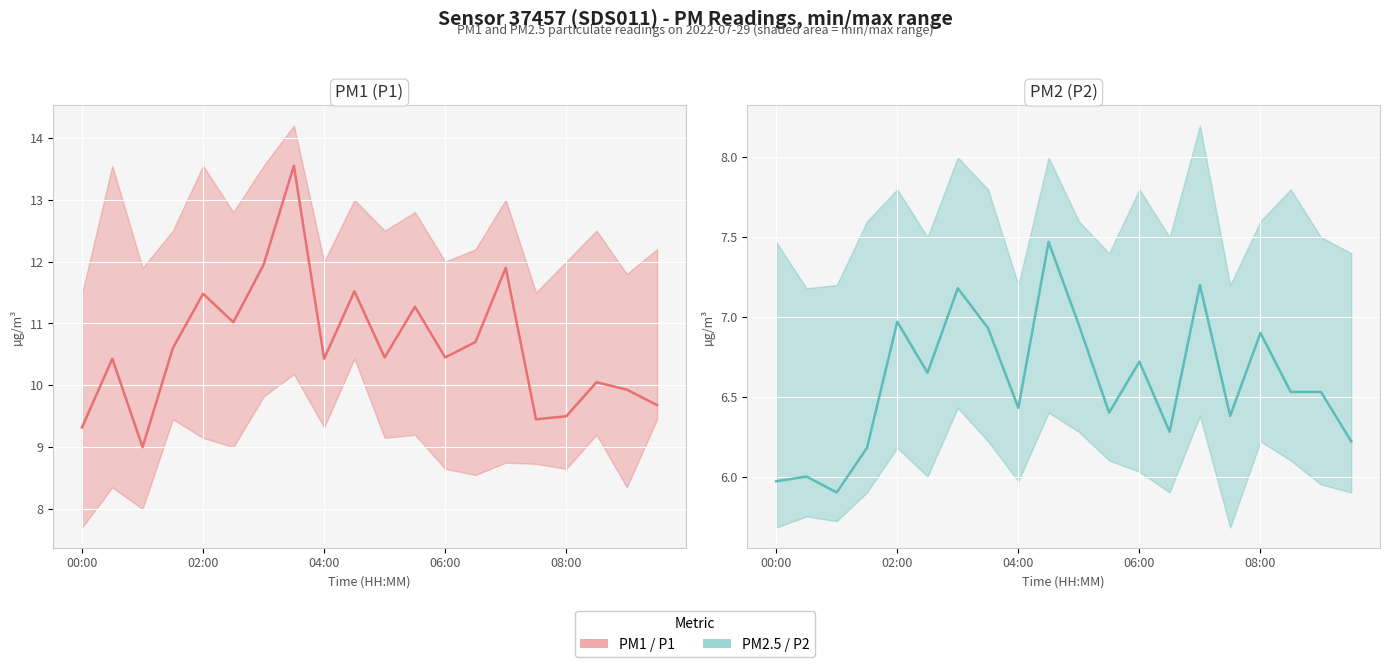

The value of PM1 (P1) at 08:00 is 13.0. True or false?

False